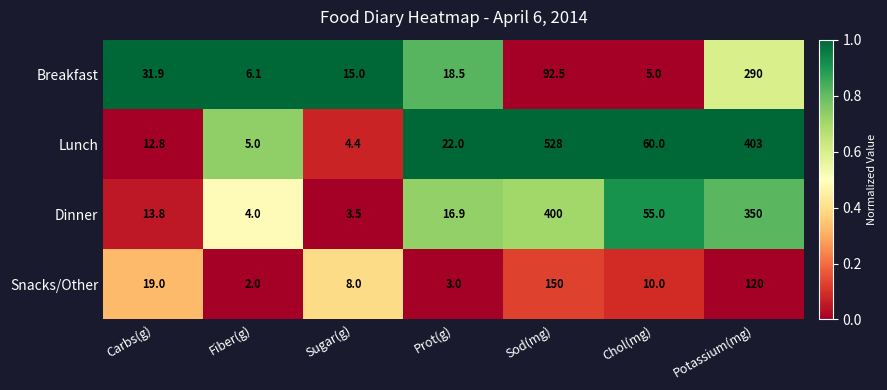

The Snacks/Other series shows 5.2 at Prot(g). True or false?

False